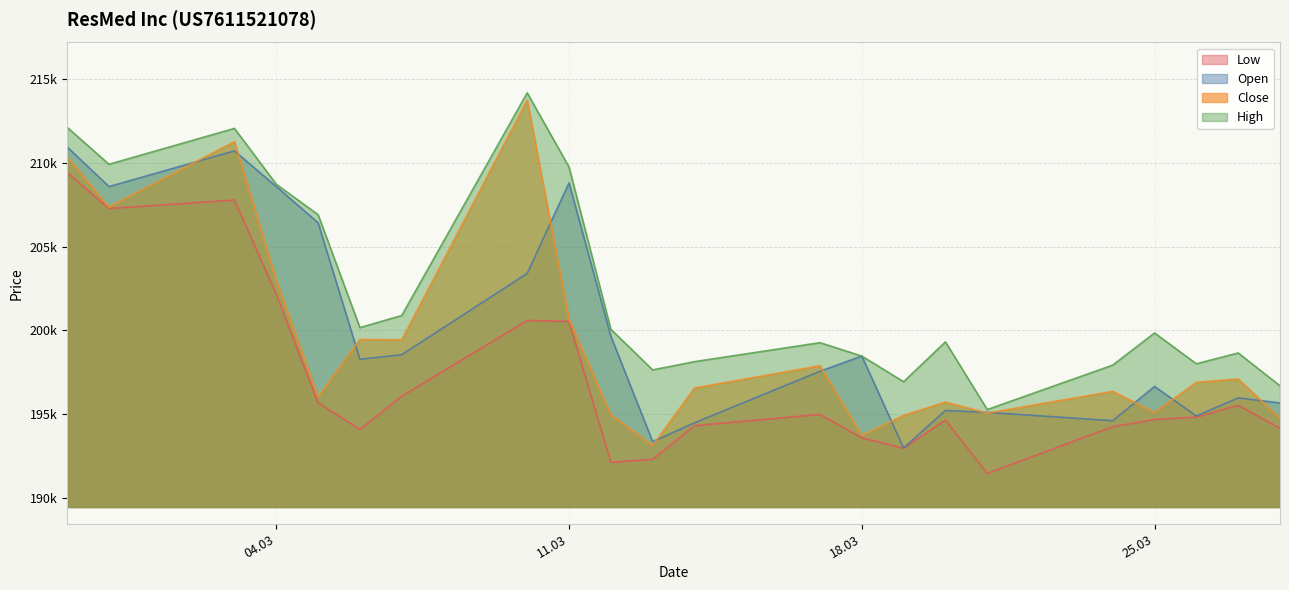

What are all the series names shown in the legend?

Low, Open, Close, High